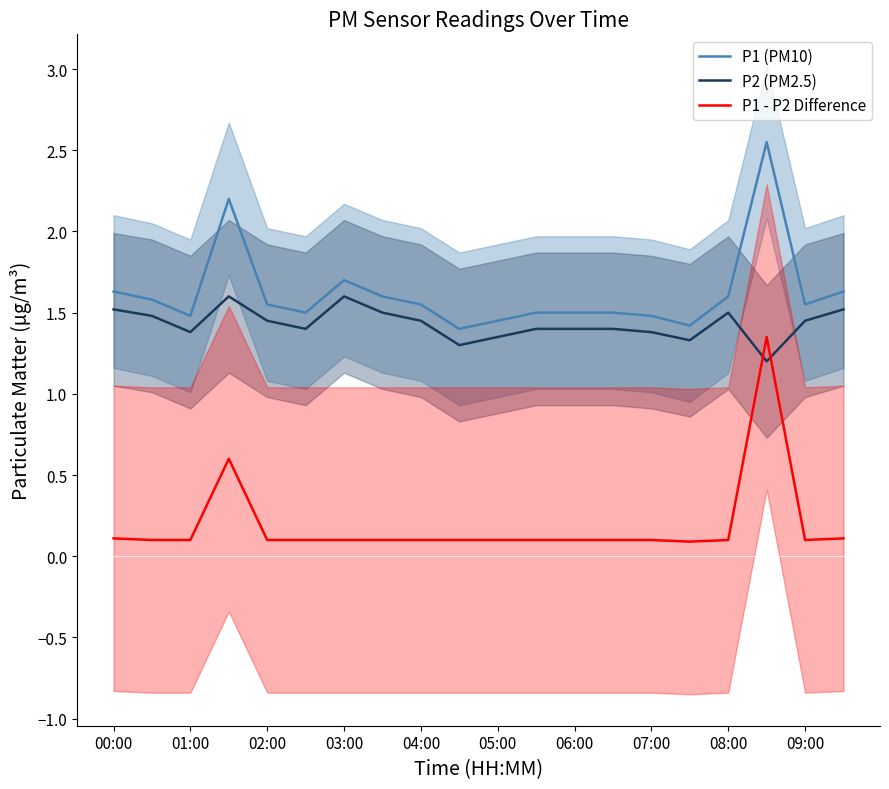

True or false: P1 (PM10) has a value of 1.5 at 06:00.

True